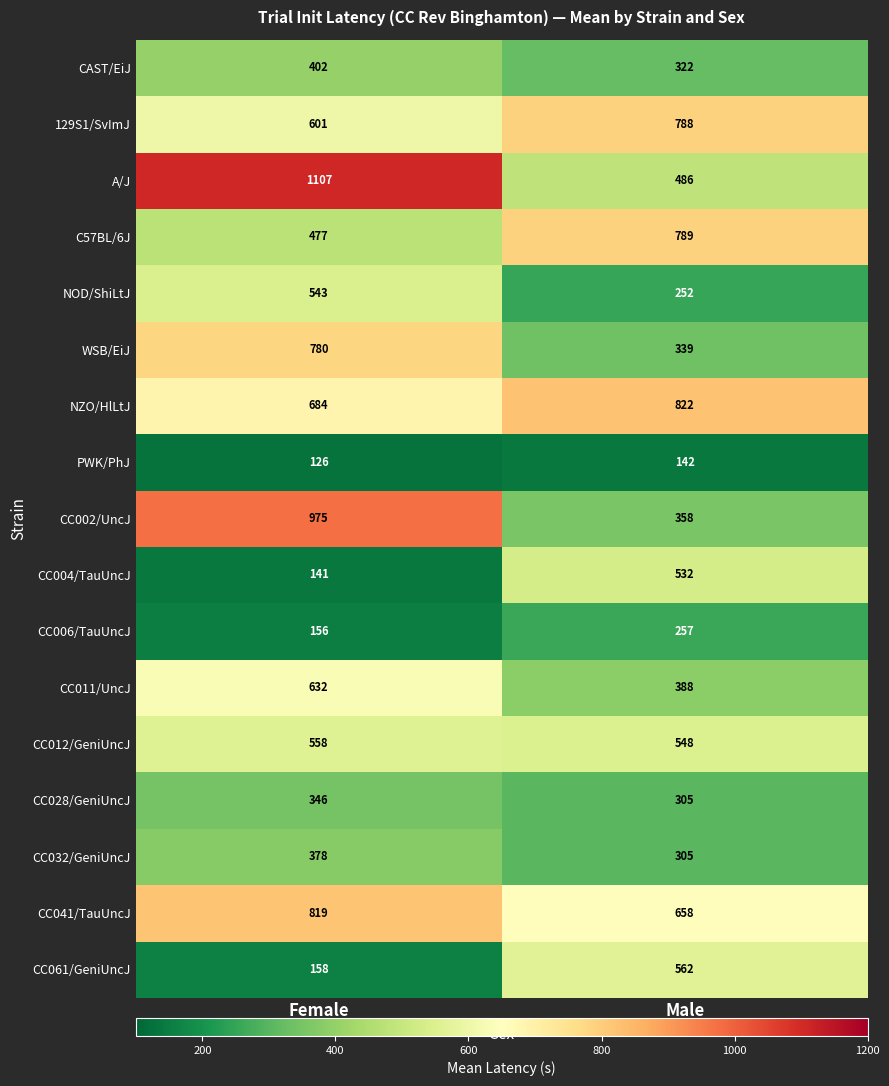

Rank the categories by CC011/UncJ value from lowest to highest.

Male, Female